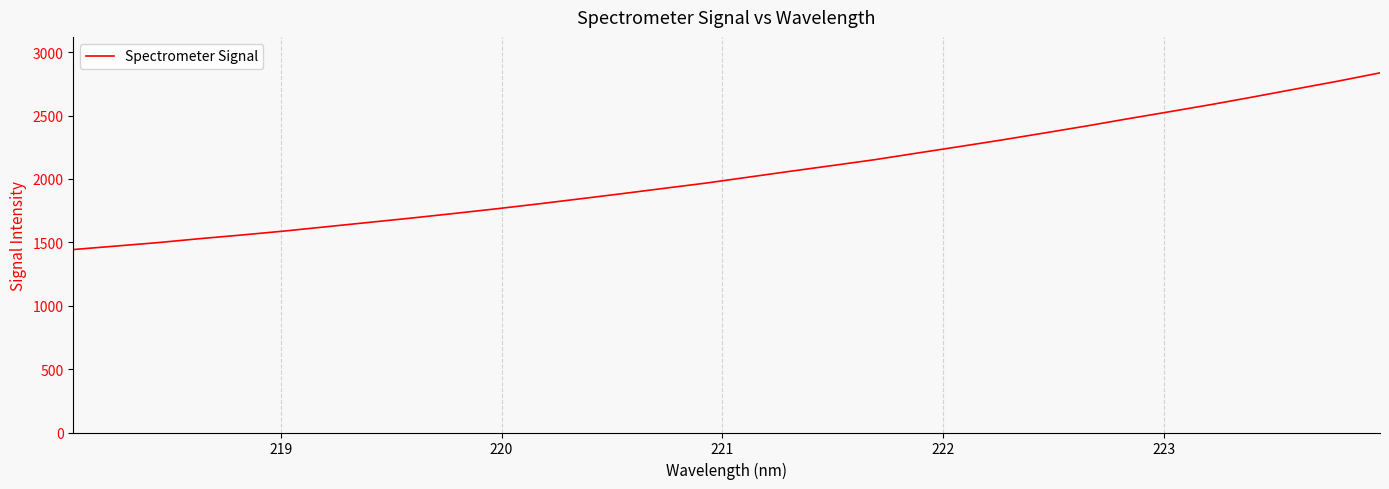

What is the greatest value displayed?

2836.6